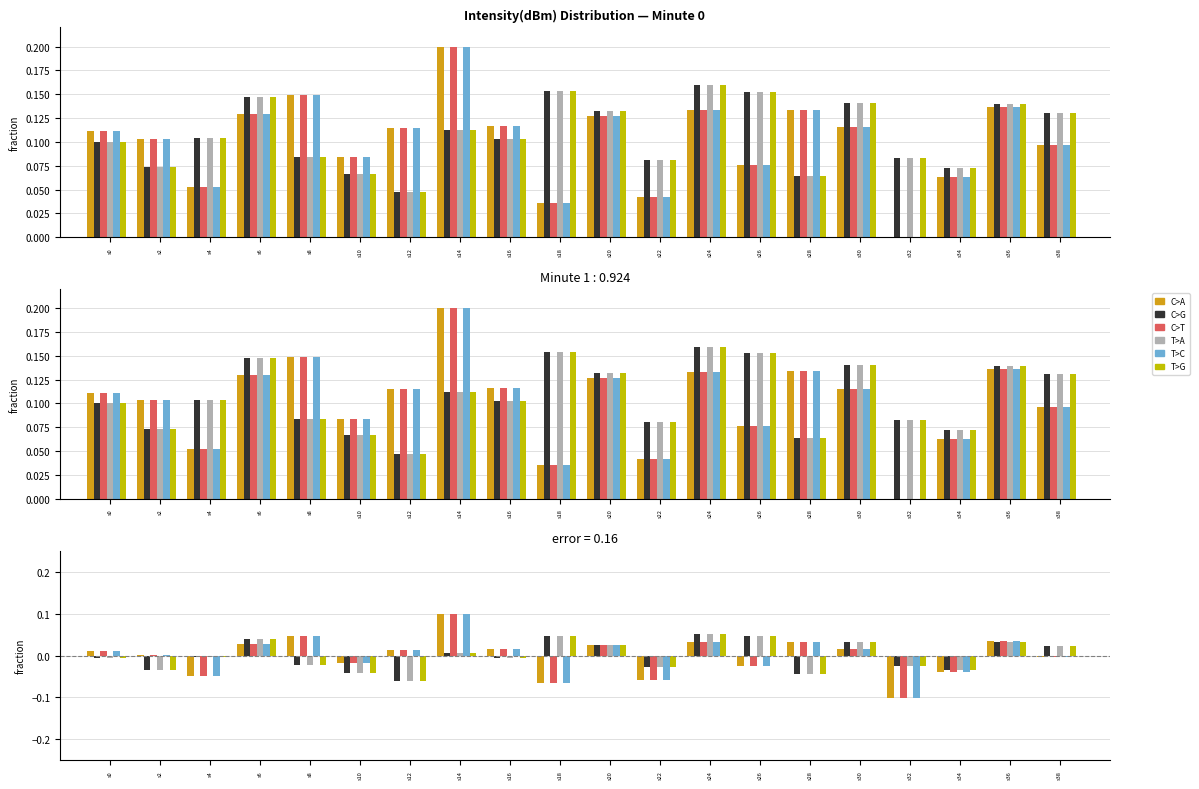

At which category is the sum across all series the highest?

s14